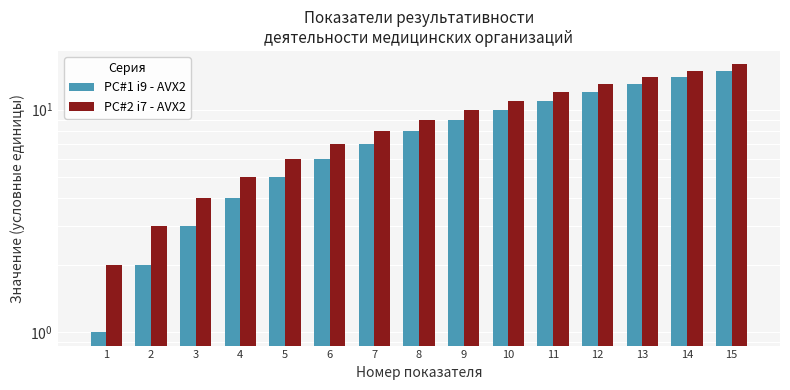

What is the spread (max minus min) of values at 10?

1